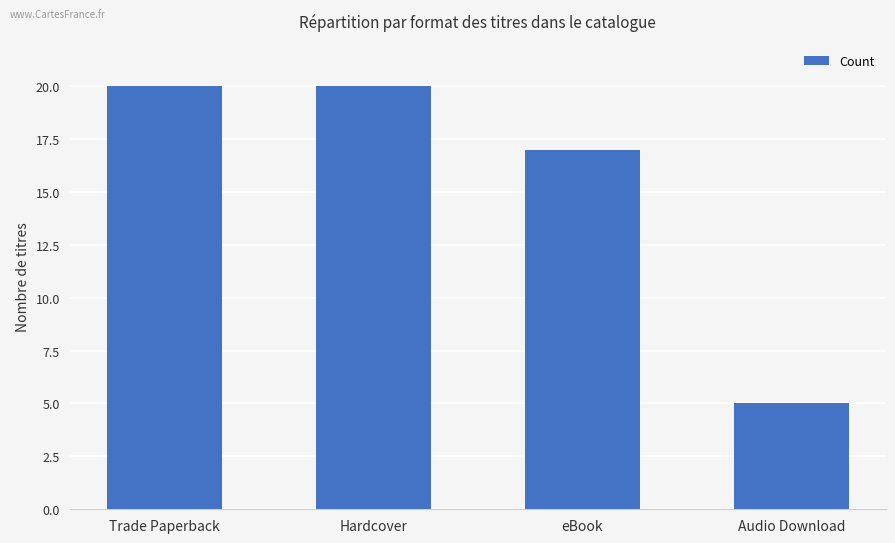

True or false: the data shows 20 at Trade Paperback.

True